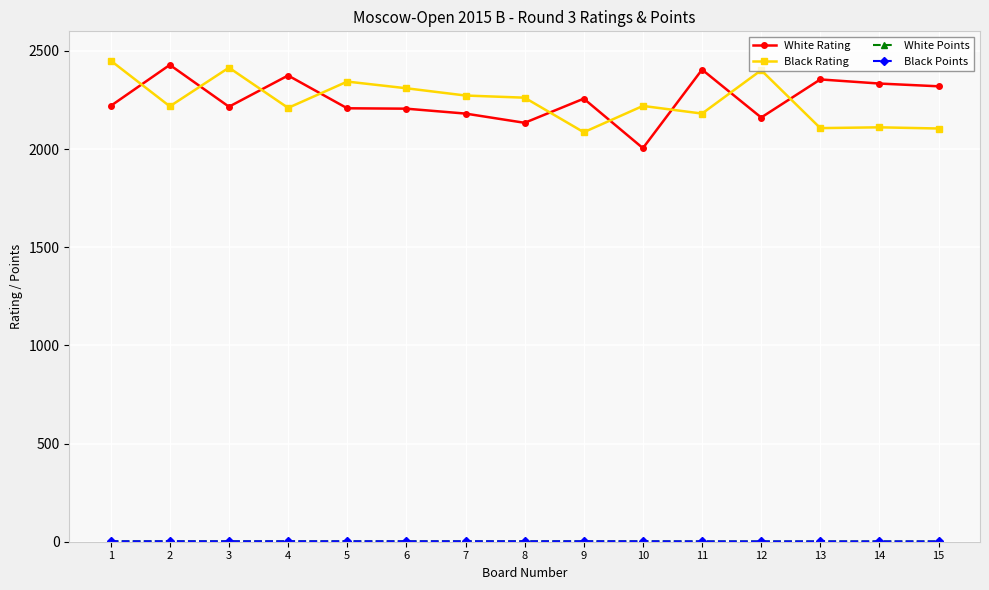

True or false: Black Rating has more than 0 interior local peaks.

True